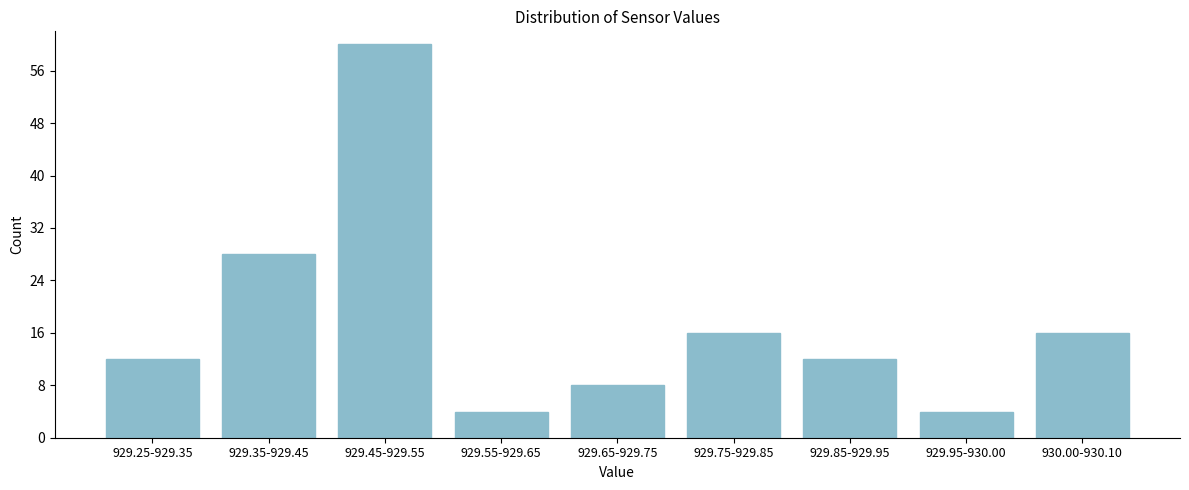

Reading left to right, extract all data points from this chart.

12	28	60	4	8	16	12	4	16